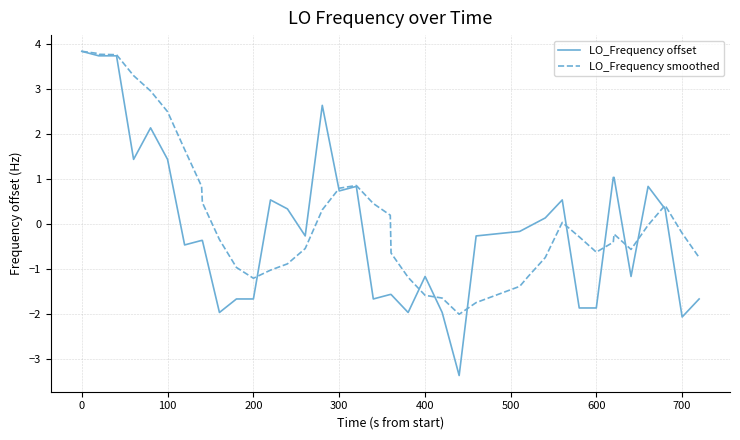

Count the number of categories in the chart.

40